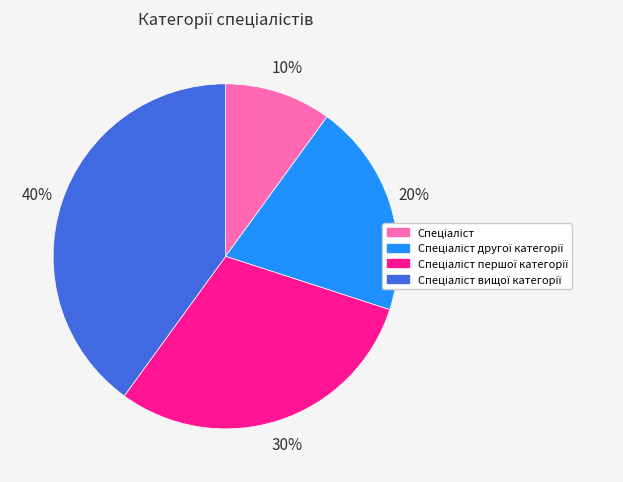

To the nearest percent, what is the difference between the largest and smallest slice percentages?

30%